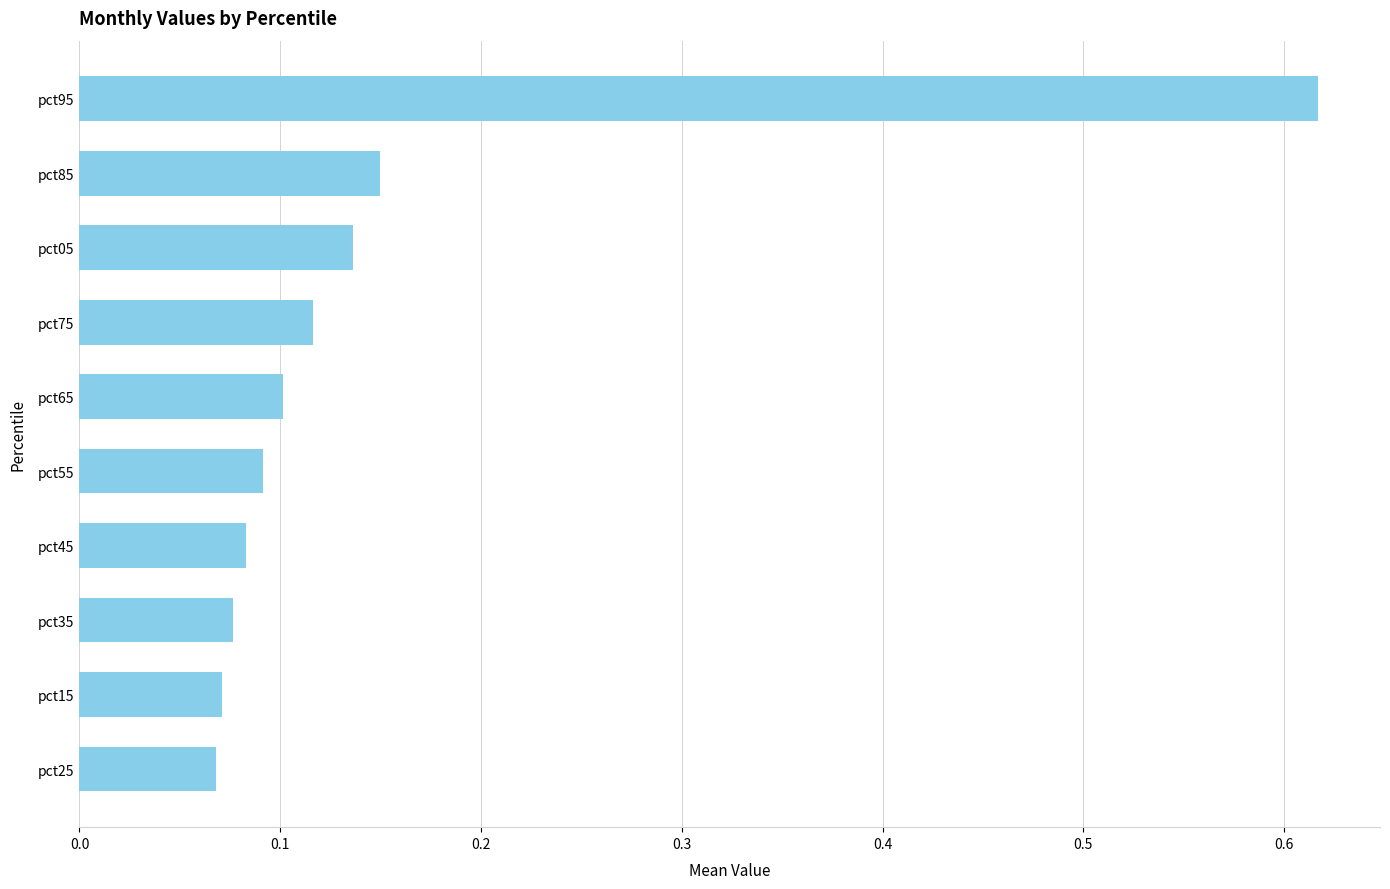

Does the chart contain any negative values?

No